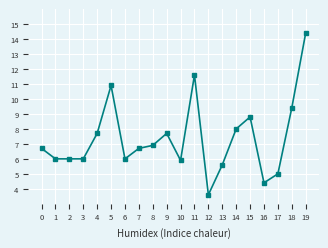

The chart shows a value of 10.6 at 9. True or false?

False